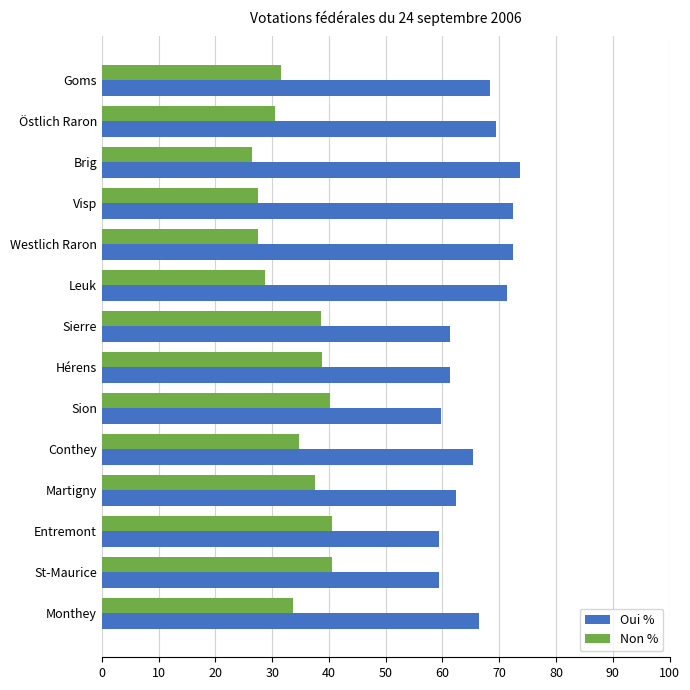

Which series has the largest total across all categories?

Oui %